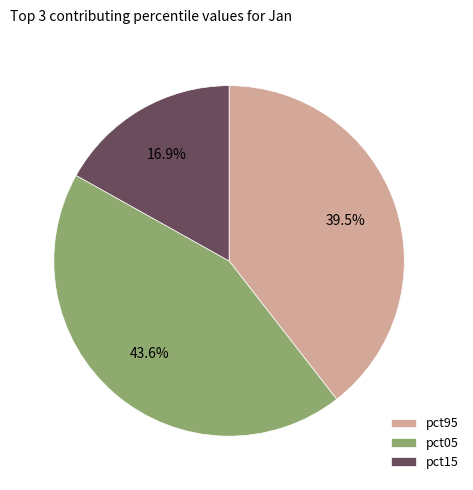

Does pct05 account for over 50% of the chart?

No